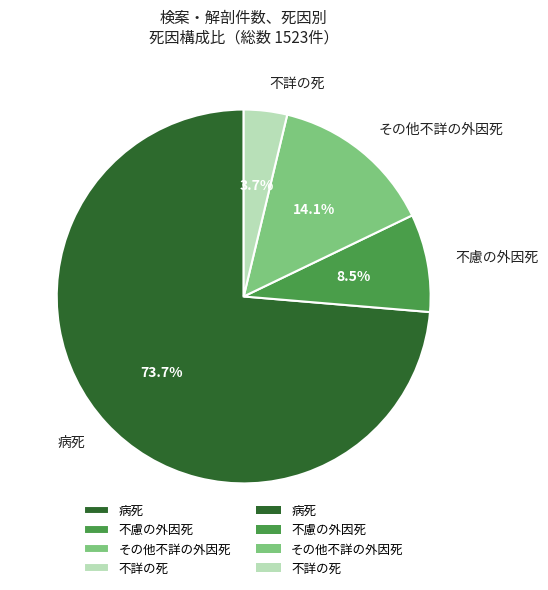

Between 不慮の外因死 and 病死, which is larger?

病死